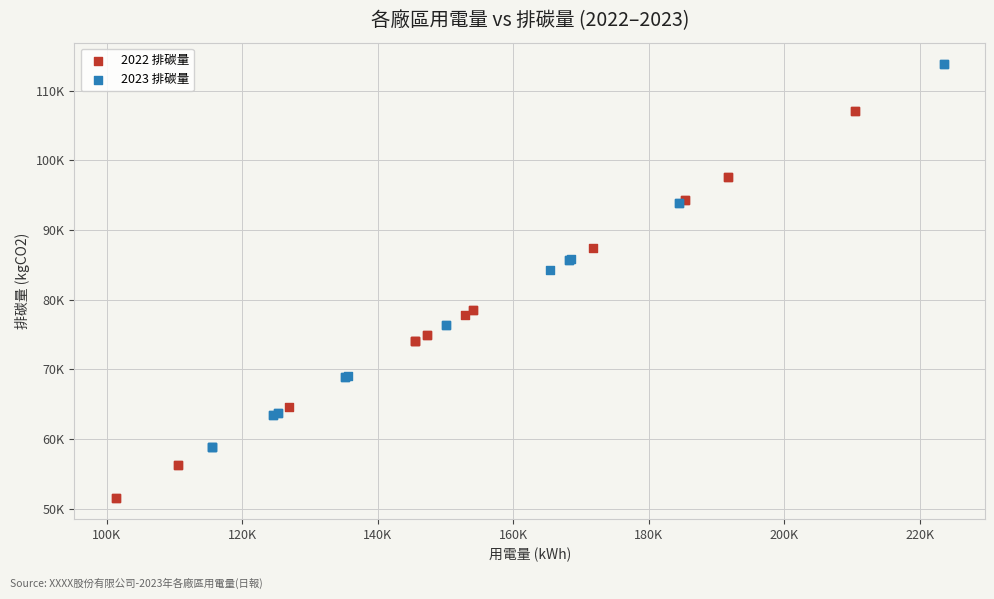

Which series has the largest Y range (max minus min)?

2022 排碳量